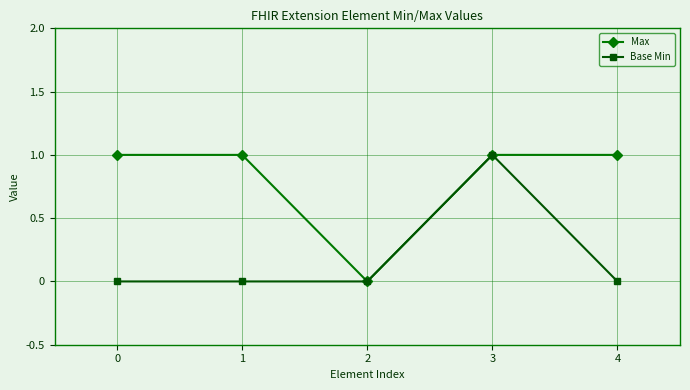

At which category does Max reach its first local valley?

2